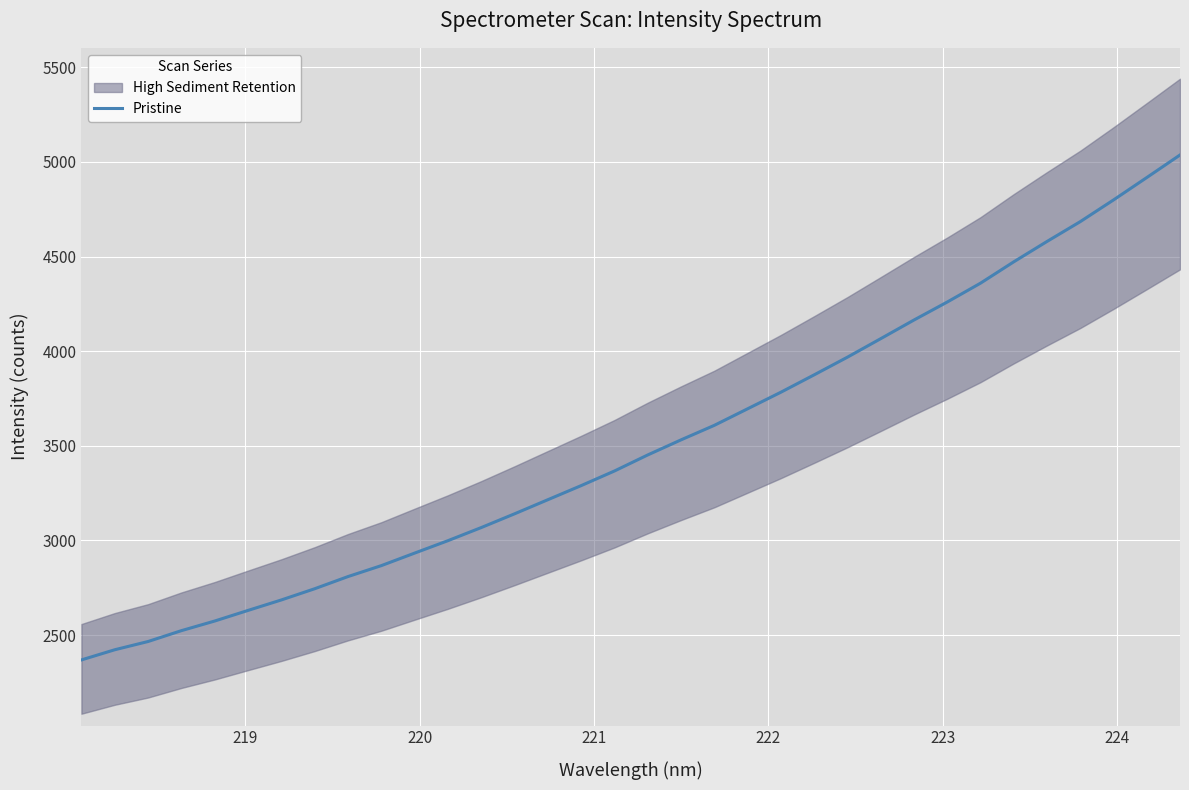

What is the minimum value for Pristine?

2368.8